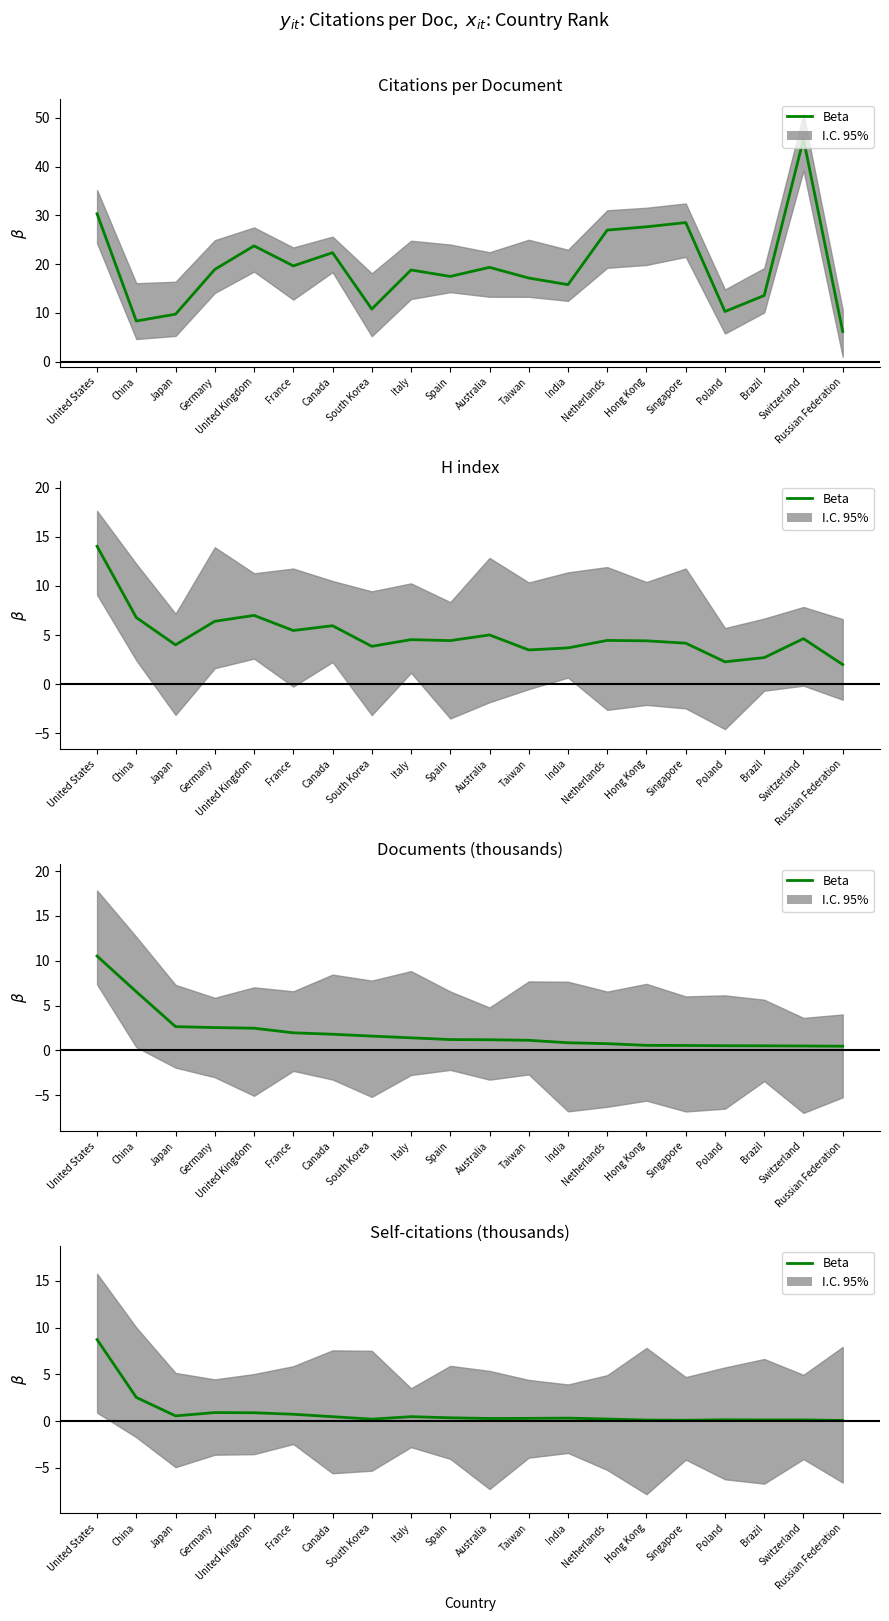

How many interior local peaks (higher than both neighbors) does the data have?

5